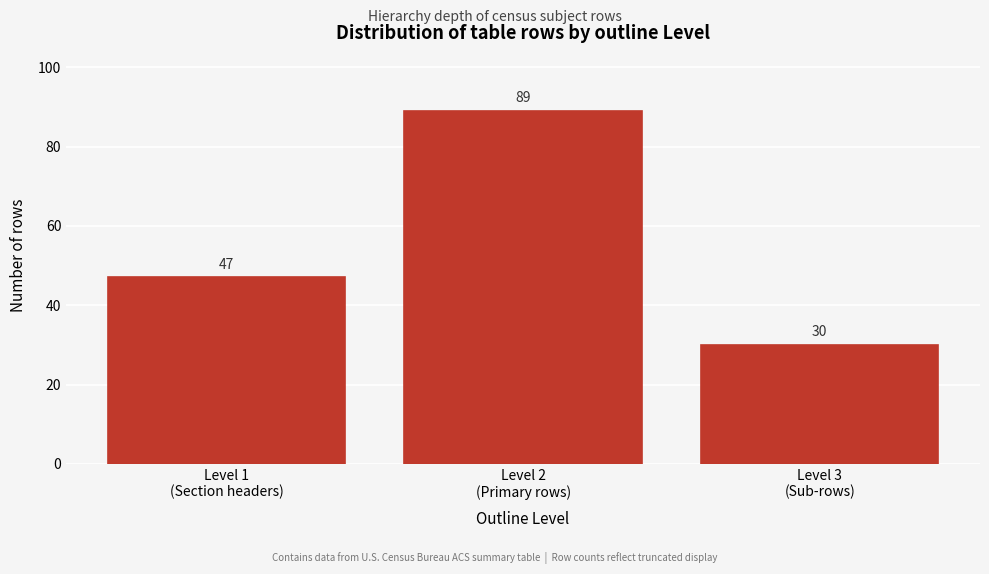

Reading left to right, extract all data points from this chart.

47	89	30